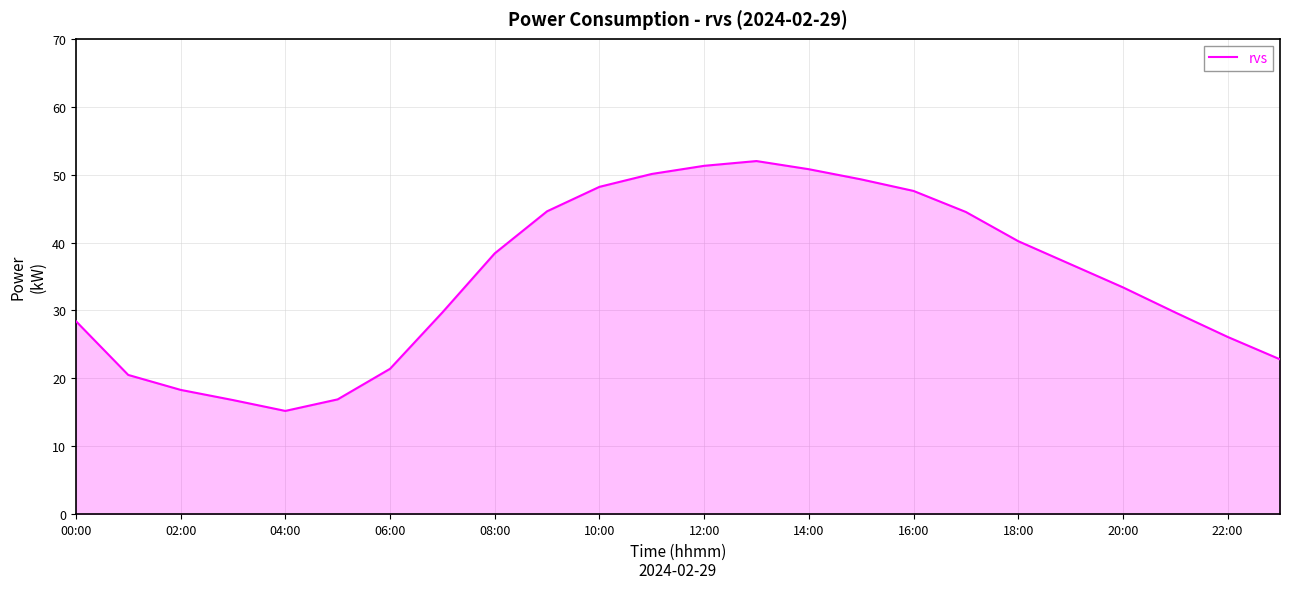

What is the difference between the maximum and minimum values?

36.8